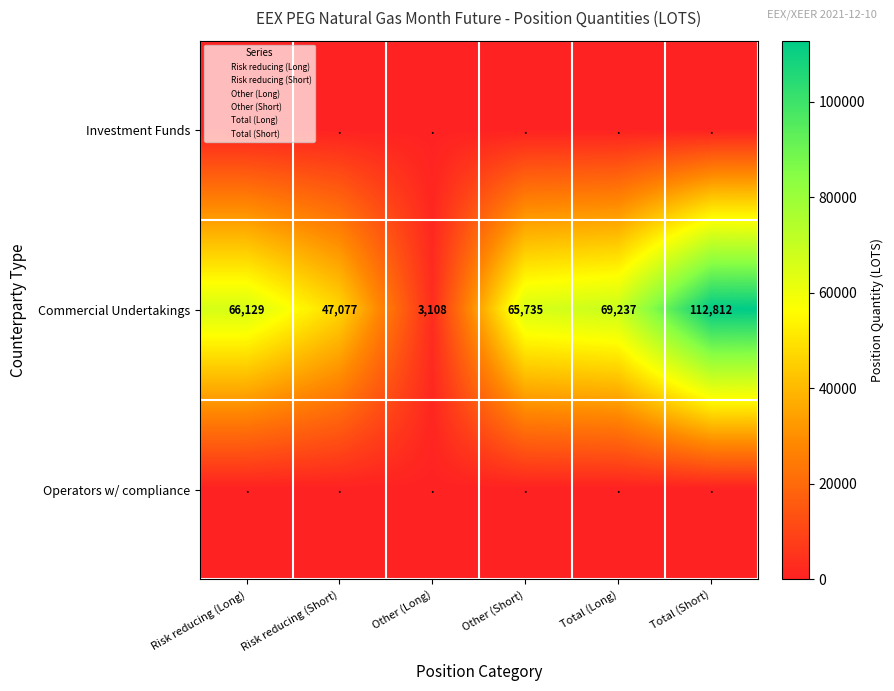

Is it true that Commercial Undertakings equals 112812.4 at Total (Short)?

True